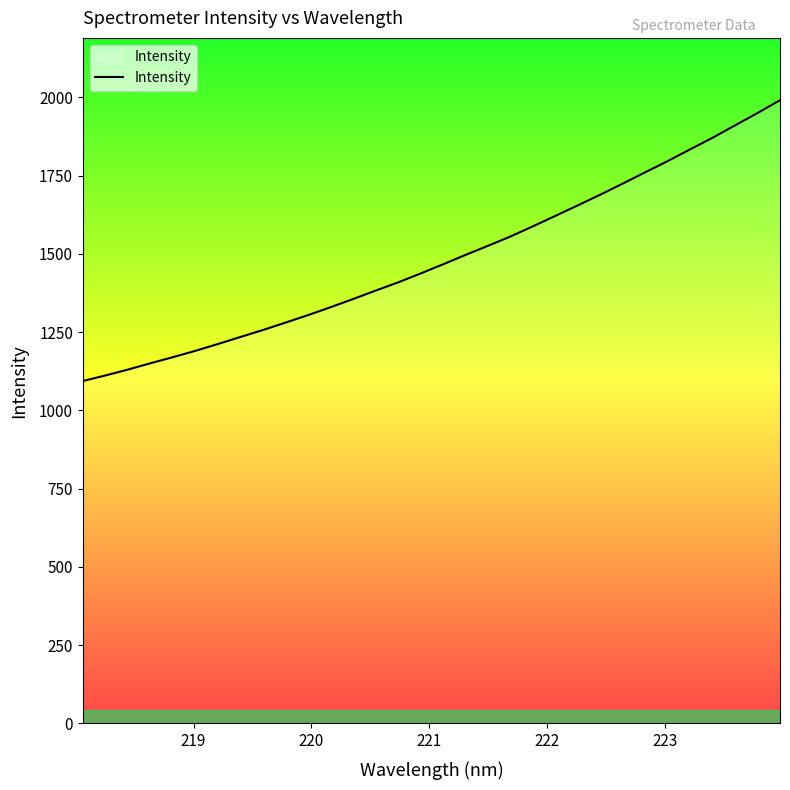

How many values are below 1466?

16